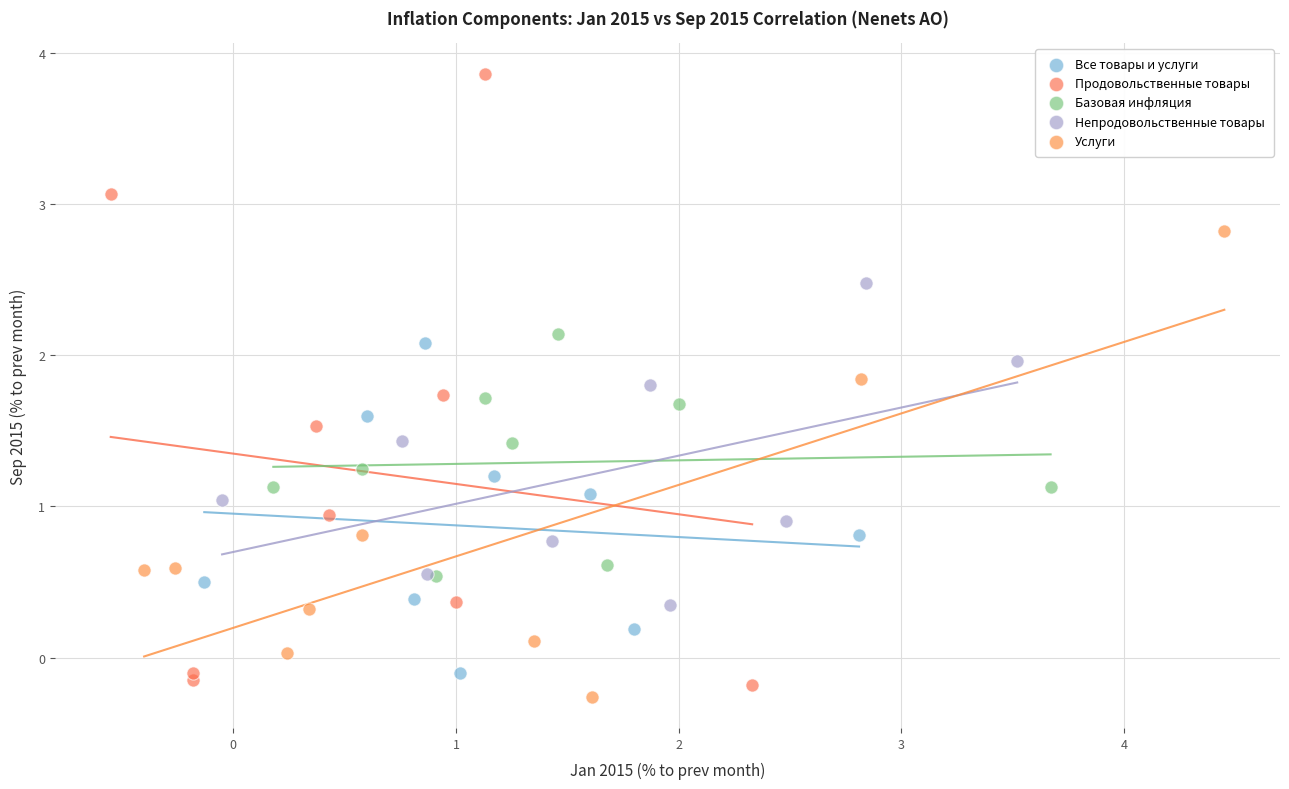

What are all the series names shown in the legend?

Все товары и услуги, Продовольственные товары, Базовая инфляция, Непродовольственные товары, Услуги